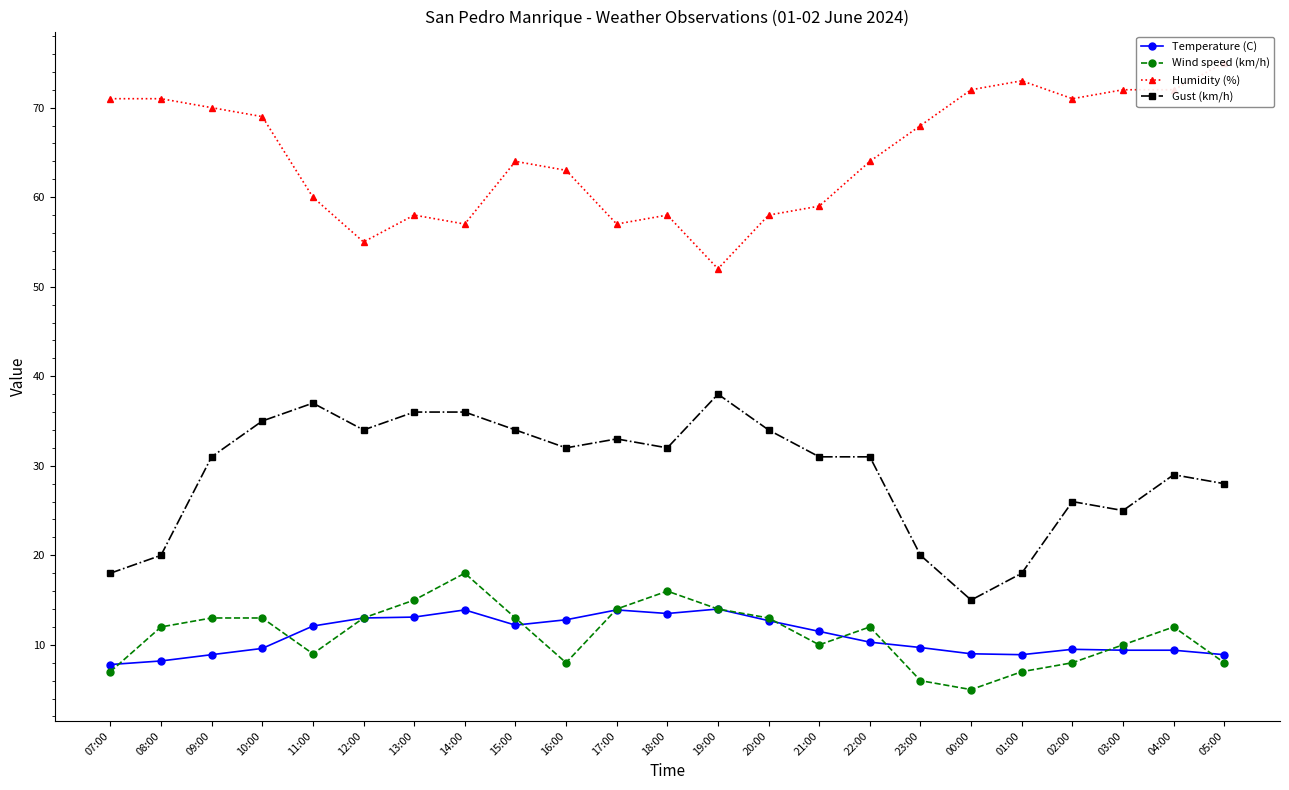

What is the difference between the highest and lowest values at 13:00?

44.9